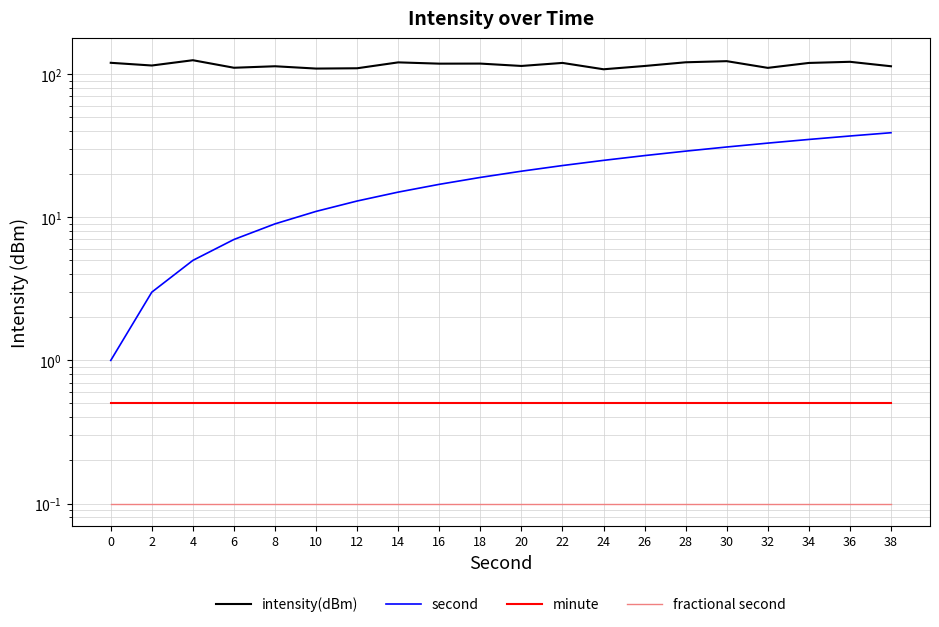

Rank the series by their maximum value, from lowest to highest.

fractional second, minute, second, intensity(dBm)